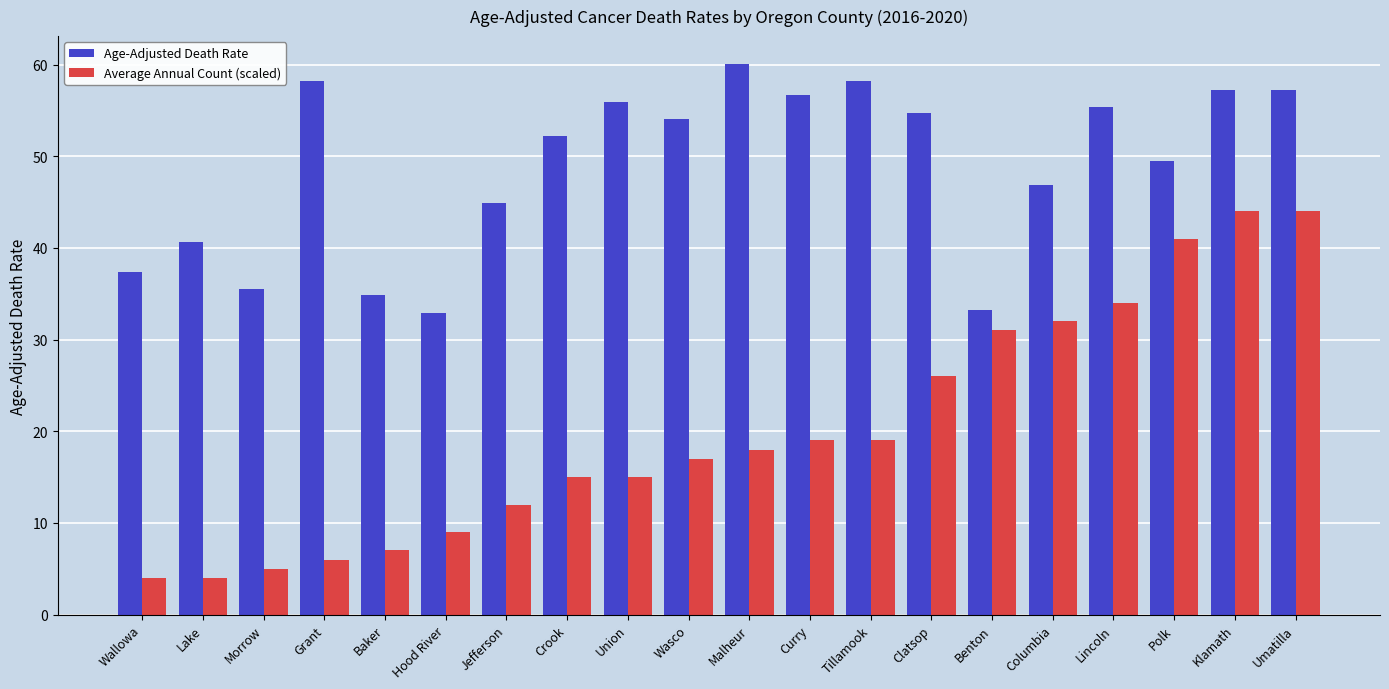

What is the average value of the Average Annual Count (scaled) series?

20.1